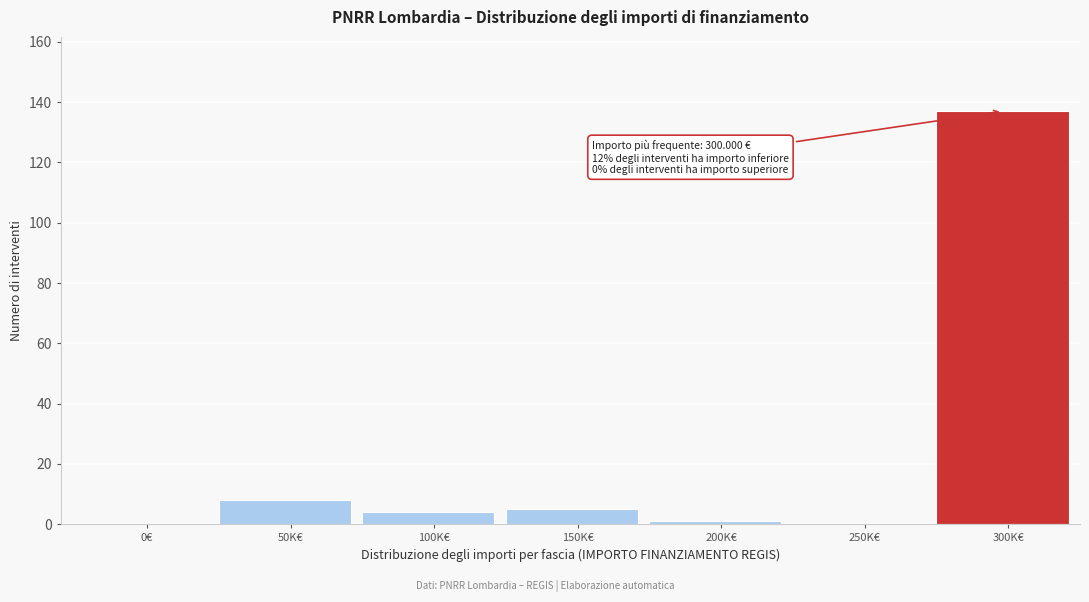

Reading left to right, extract all data points from this chart.

0€=0	50K€=8	100K€=4	150K€=5	200K€=1	250K€=0	300K€=137